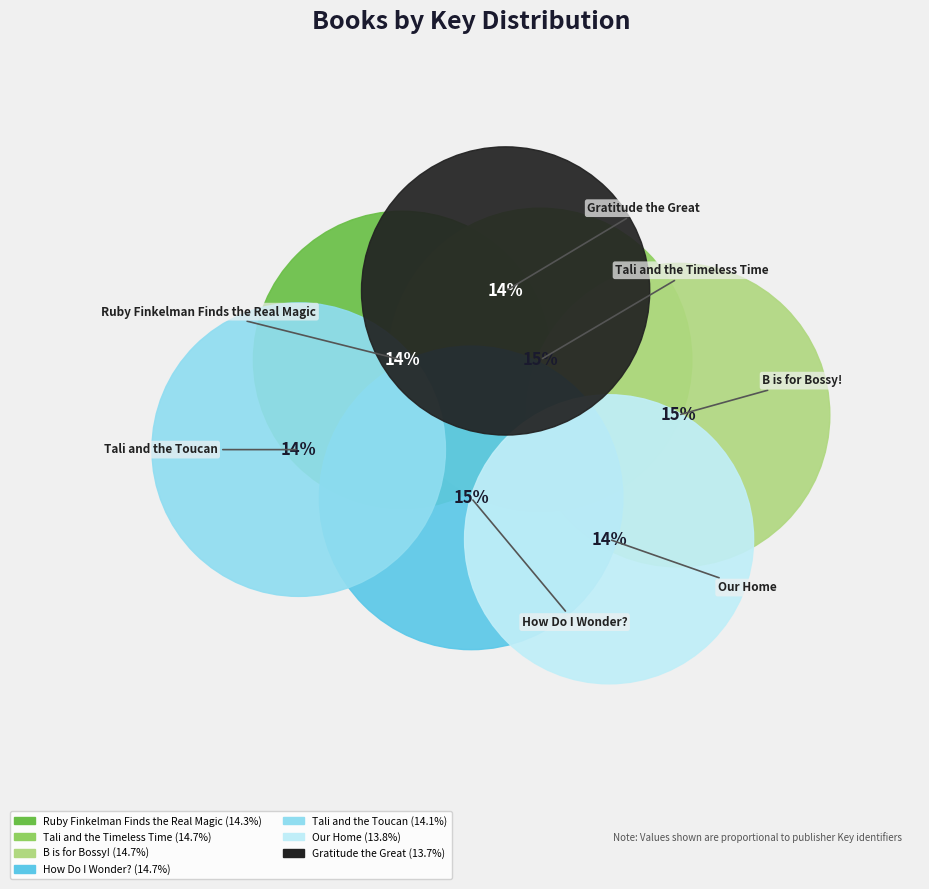

To the nearest percent, what is the average slice percentage?

14%